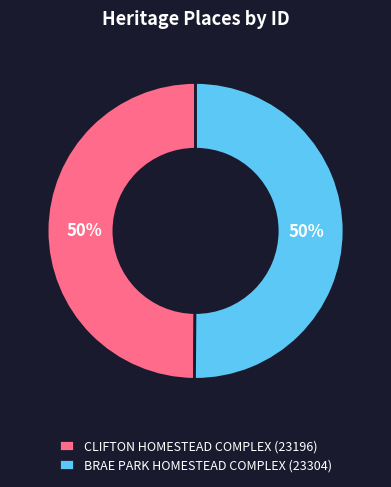

Do BRAE PARK HOMESTEAD COMPLEX (23304) and CLIFTON HOMESTEAD COMPLEX (23196) together represent more than half of the pie?

Yes